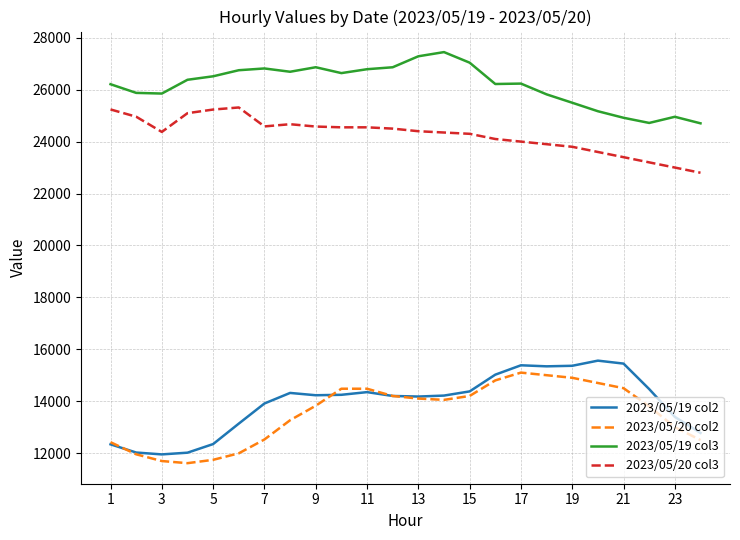

True or false: 2023/05/20 col2 and 2023/05/19 col3 cross at least once.

False